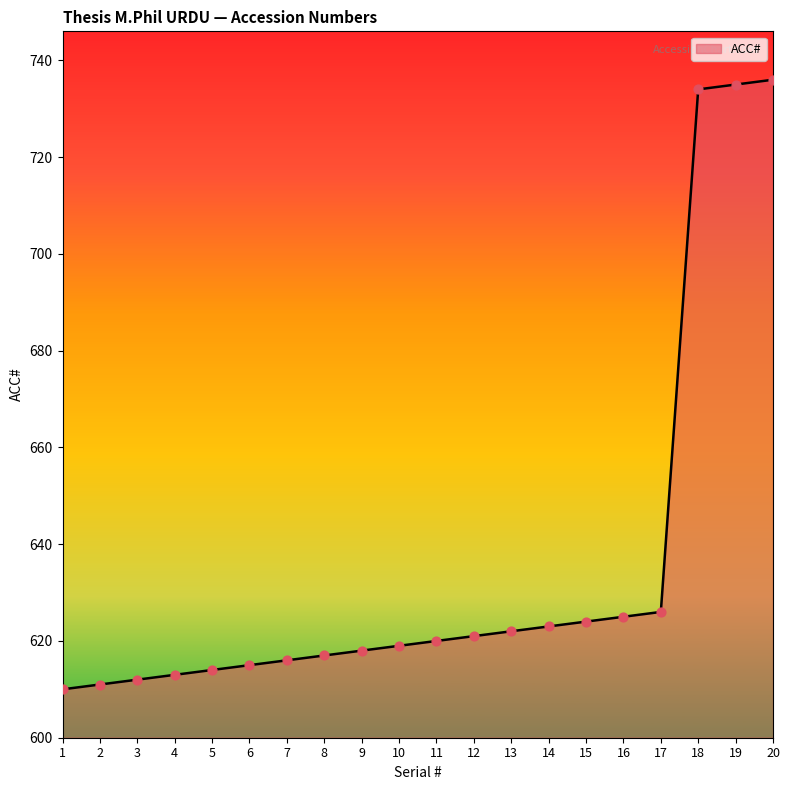

Between 8 and 10, which is larger?

10